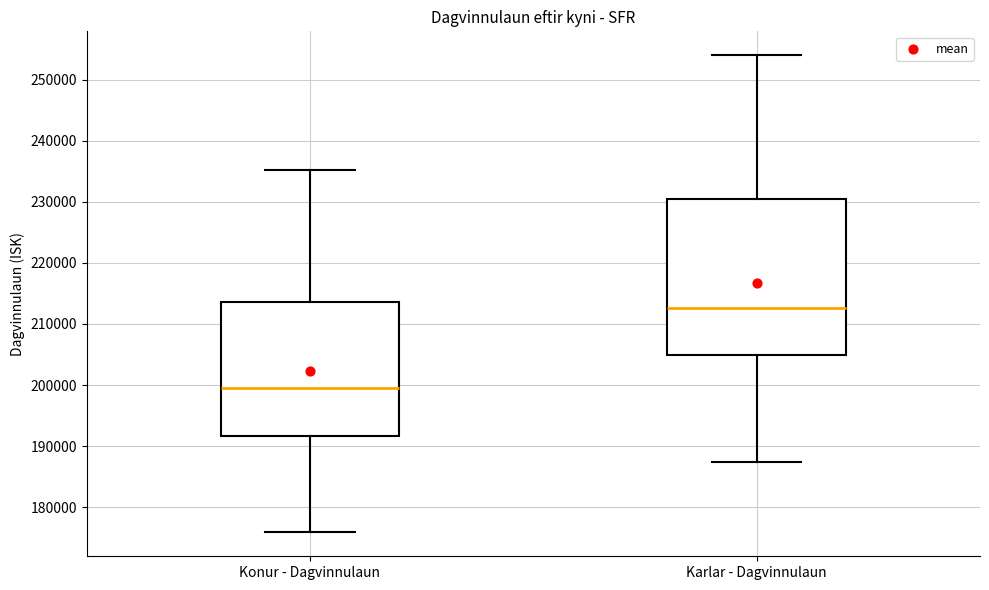

Which box's median line is the lowest?

Konur - Dagvinnulaun